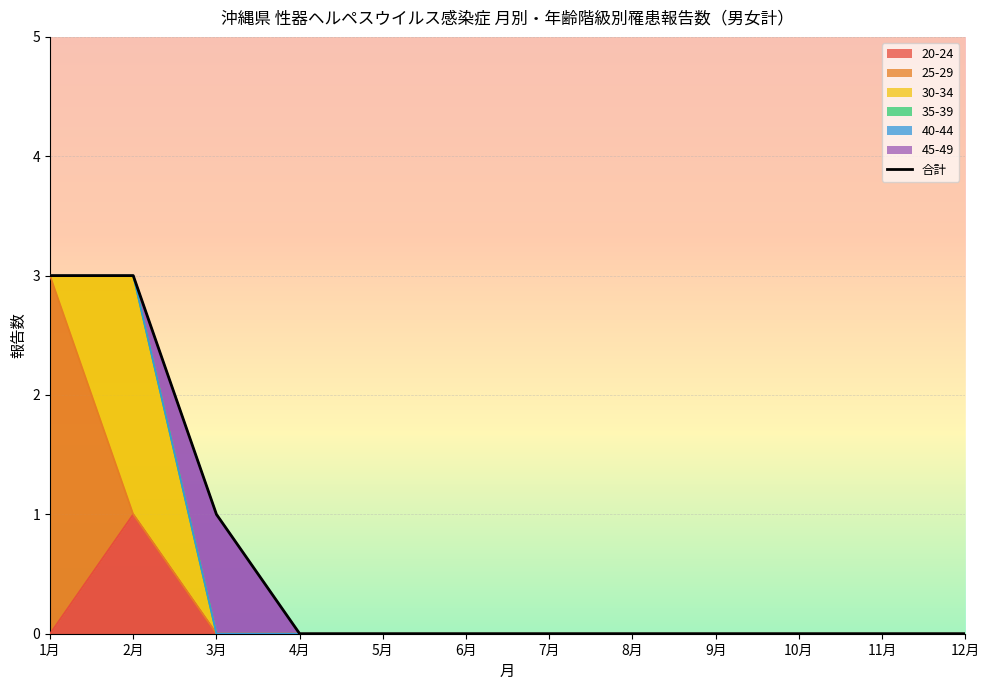

The chart shows a value of 0 at 9月. True or false?

True